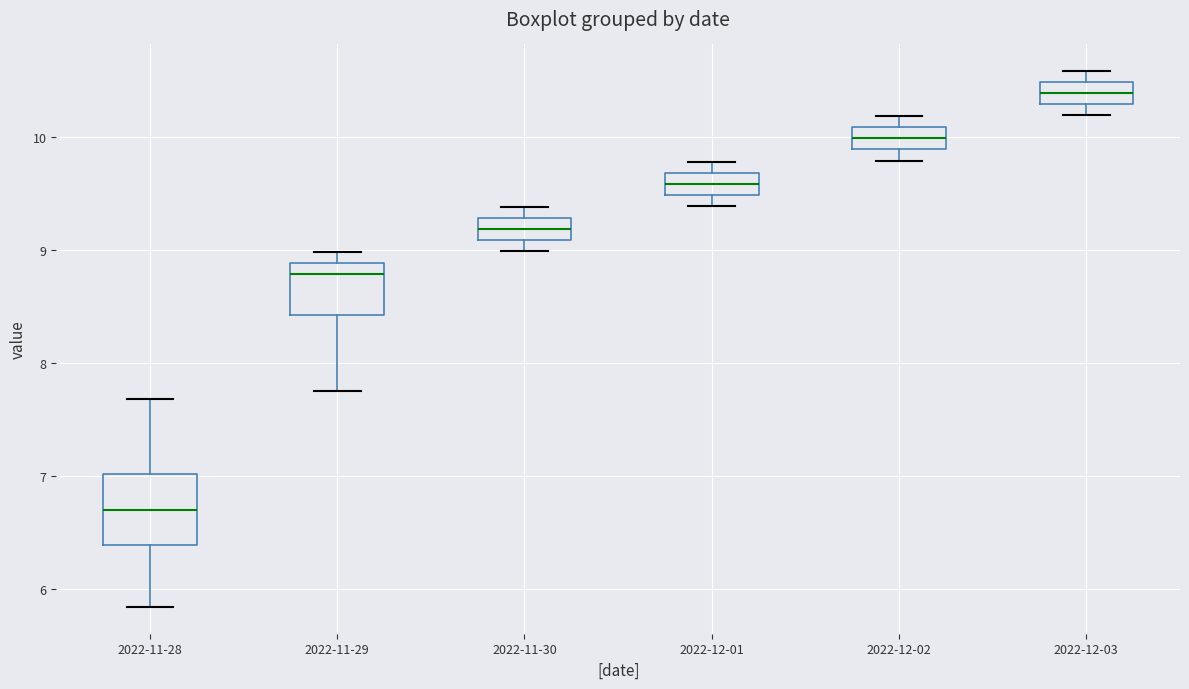

Reading left to right, read every box against the y-axis: the position of its median line, the range the box covers, and the ends of its whiskers. The values are not printed on the chart, so give them approximately, as read against the axis.

2022-11-28: median 6.7, box 6.4 to 7.0, whiskers 5.8 to 7.7
2022-11-29: median 8.8, box 8.4 to 8.9, whiskers 7.8 to 9.0
2022-11-30: median 9.2, box 9.1 to 9.3, whiskers 9.0 to 9.4
2022-12-01: median 9.6, box 9.5 to 9.7, whiskers 9.4 to 9.8
2022-12-02: median 10.0, box 9.9 to 10.1, whiskers 9.8 to 10.2
2022-12-03: median 10.4, box 10.3 to 10.5, whiskers 10.2 to 10.6